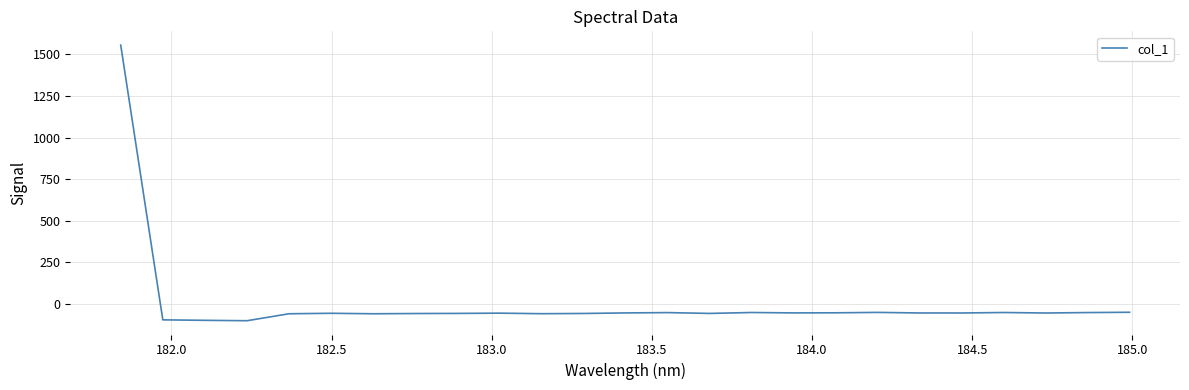

What is the maximum value shown in the chart?

1555.8